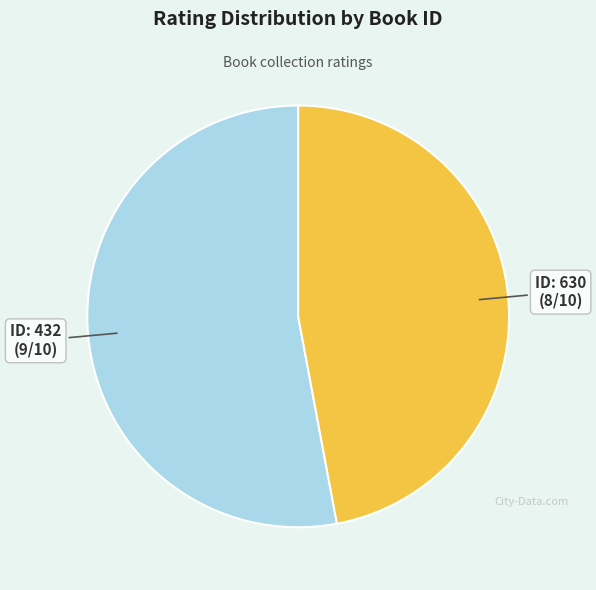

Does any single category account for the majority?

Yes